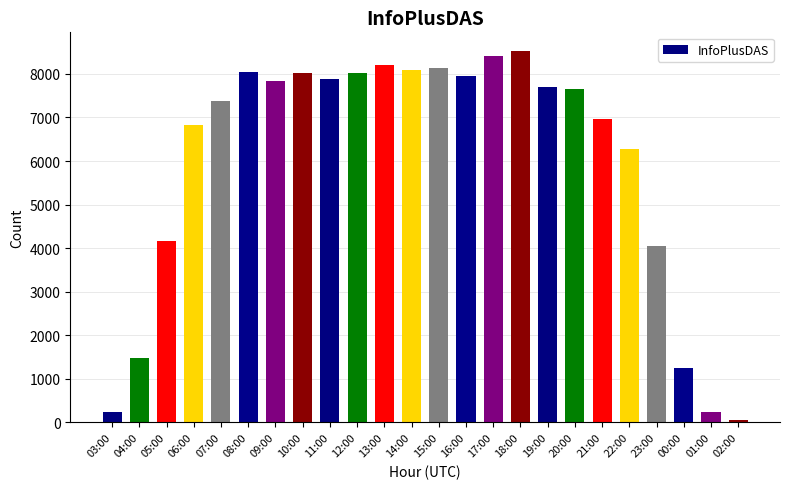

How many bars are there in total?

24